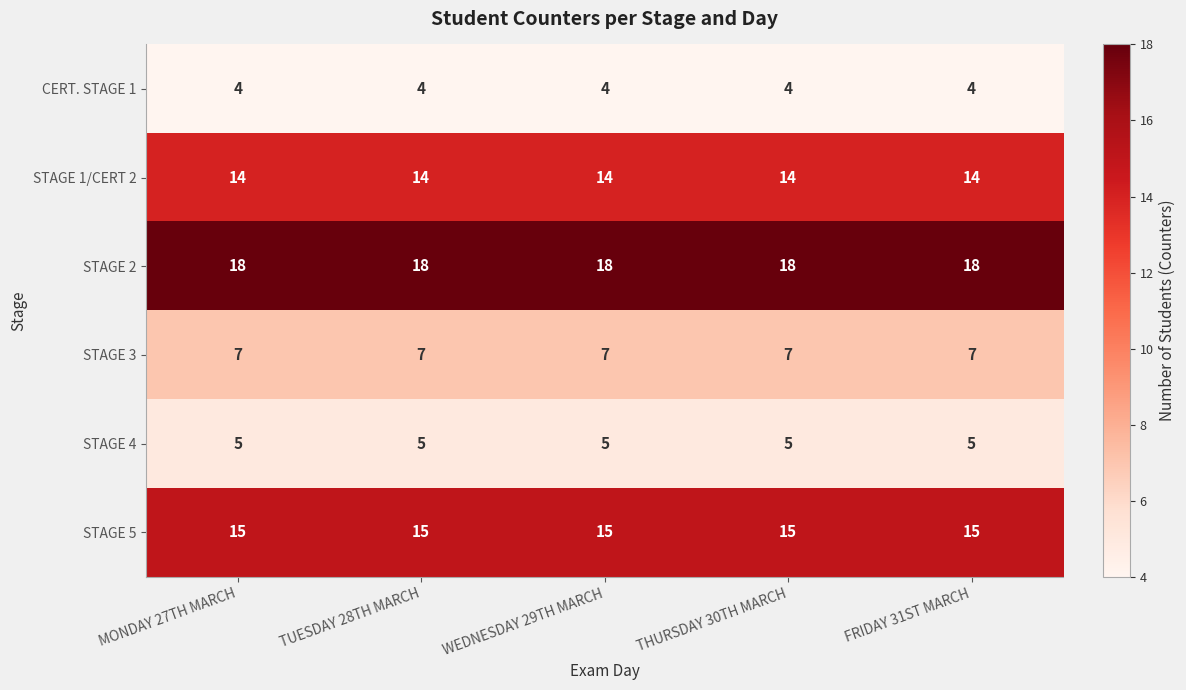

What is the spread (max minus min) of values at WEDNESDAY 29TH MARCH?

14